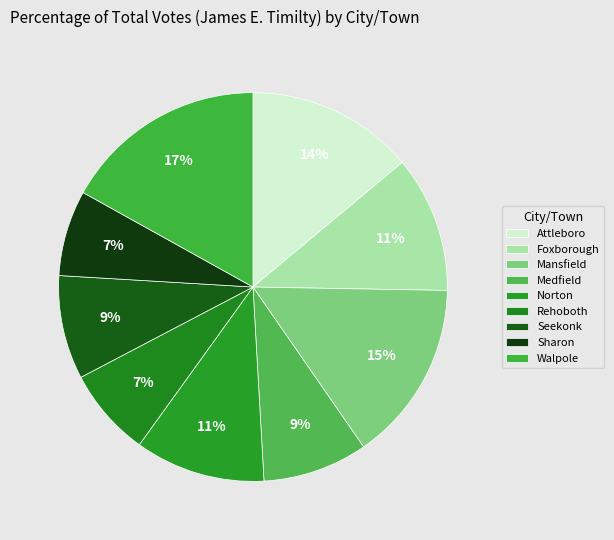

How many slices are in this pie chart?

9